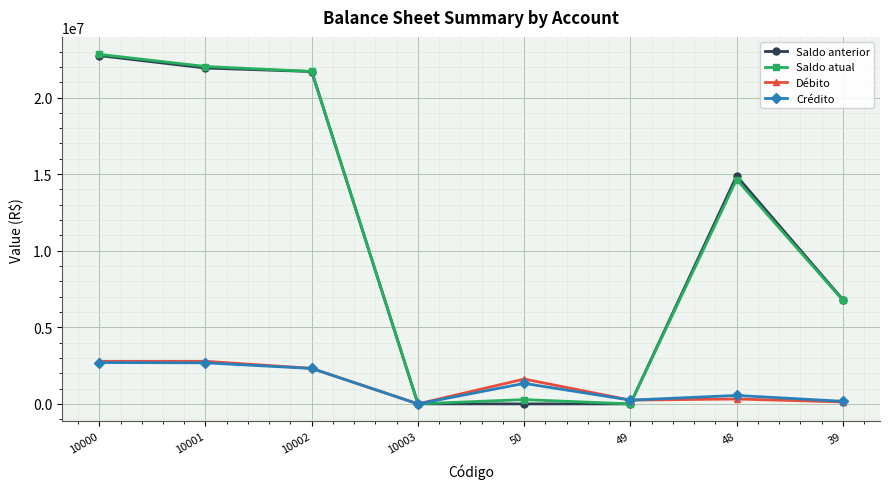

What is the value of the Saldo anterior point at the 7th from the left?

14877756.1